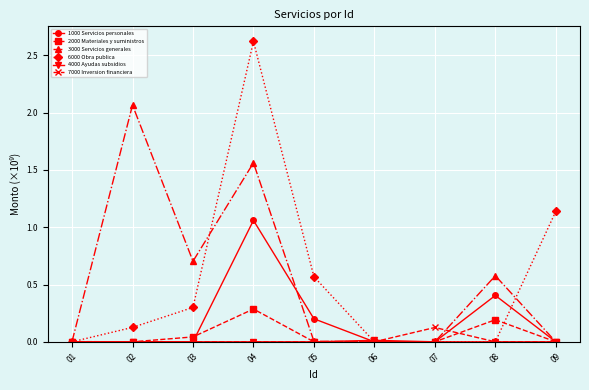

Where is 3000 Servicios generales nearest to the value 1?

03